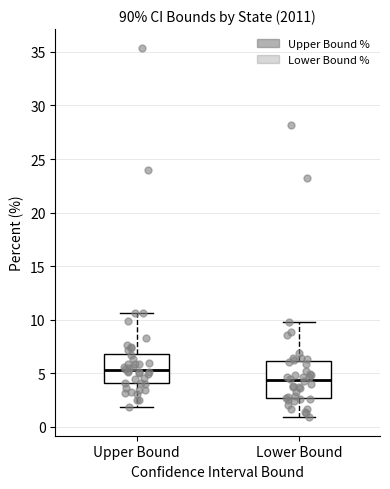

Comparing the boxes themselves (not the whiskers), which one is the tallest?

Lower Bound